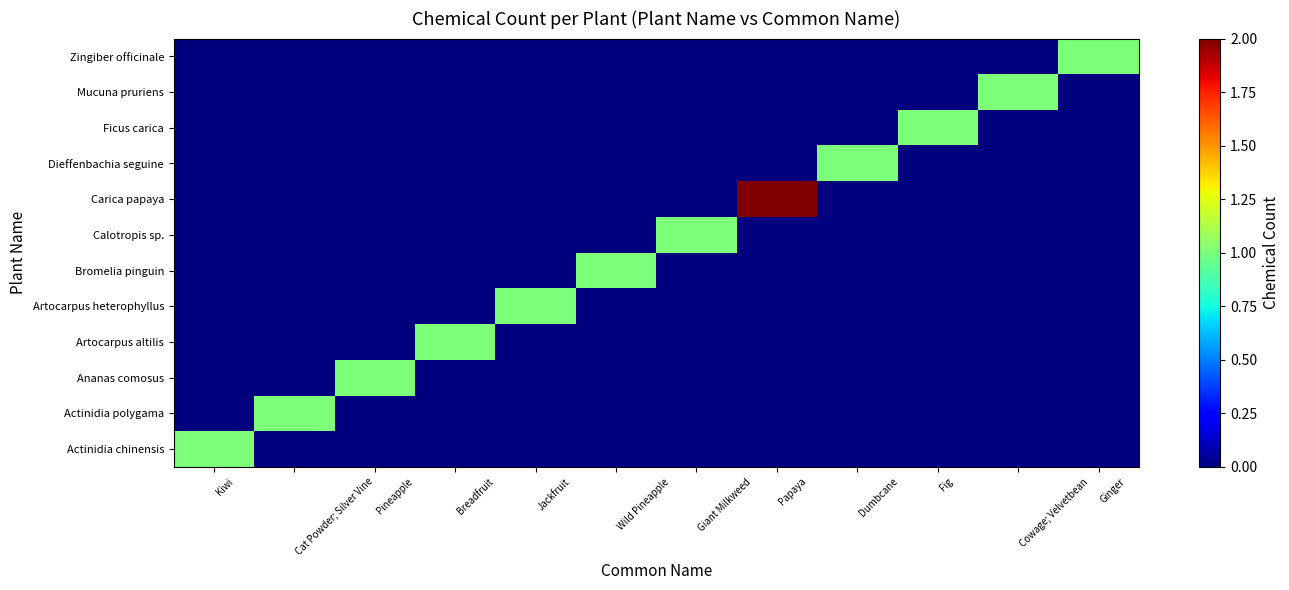

Reading right to left, list all the values displayed in this chart.

Actinidia chinensis: Ginger=0	Cowage; Velvetbean=0	Fig=0	Dumbcane=0	Papaya=0	Giant Milkweed=0	Wild Pineapple=0	Jackfruit=0	Breadfruit=0	Pineapple=0	Cat Powder; Silver Vine=0	Kiwi=1
Actinidia polygama: Ginger=0	Cowage; Velvetbean=0	Fig=0	Dumbcane=0	Papaya=0	Giant Milkweed=0	Wild Pineapple=0	Jackfruit=0	Breadfruit=0	Pineapple=0	Cat Powder; Silver Vine=1	Kiwi=0
Ananas comosus: Ginger=0	Cowage; Velvetbean=0	Fig=0	Dumbcane=0	Papaya=0	Giant Milkweed=0	Wild Pineapple=0	Jackfruit=0	Breadfruit=0	Pineapple=1	Cat Powder; Silver Vine=0	Kiwi=0
Artocarpus altilis: Ginger=0	Cowage; Velvetbean=0	Fig=0	Dumbcane=0	Papaya=0	Giant Milkweed=0	Wild Pineapple=0	Jackfruit=0	Breadfruit=1	Pineapple=0	Cat Powder; Silver Vine=0	Kiwi=0
Artocarpus heterophyllus: Ginger=0	Cowage; Velvetbean=0	Fig=0	Dumbcane=0	Papaya=0	Giant Milkweed=0	Wild Pineapple=0	Jackfruit=1	Breadfruit=0	Pineapple=0	Cat Powder; Silver Vine=0	Kiwi=0
Bromelia pinguin: Ginger=0	Cowage; Velvetbean=0	Fig=0	Dumbcane=0	Papaya=0	Giant Milkweed=0	Wild Pineapple=1	Jackfruit=0	Breadfruit=0	Pineapple=0	Cat Powder; Silver Vine=0	Kiwi=0
Calotropis sp.: Ginger=0	Cowage; Velvetbean=0	Fig=0	Dumbcane=0	Papaya=0	Giant Milkweed=1	Wild Pineapple=0	Jackfruit=0	Breadfruit=0	Pineapple=0	Cat Powder; Silver Vine=0	Kiwi=0
Carica papaya: Ginger=0	Cowage; Velvetbean=0	Fig=0	Dumbcane=0	Papaya=2	Giant Milkweed=0	Wild Pineapple=0	Jackfruit=0	Breadfruit=0	Pineapple=0	Cat Powder; Silver Vine=0	Kiwi=0
Dieffenbachia seguine: Ginger=0	Cowage; Velvetbean=0	Fig=0	Dumbcane=1	Papaya=0	Giant Milkweed=0	Wild Pineapple=0	Jackfruit=0	Breadfruit=0	Pineapple=0	Cat Powder; Silver Vine=0	Kiwi=0
Ficus carica: Ginger=0	Cowage; Velvetbean=0	Fig=1	Dumbcane=0	Papaya=0	Giant Milkweed=0	Wild Pineapple=0	Jackfruit=0	Breadfruit=0	Pineapple=0	Cat Powder; Silver Vine=0	Kiwi=0
Mucuna pruriens: Ginger=0	Cowage; Velvetbean=1	Fig=0	Dumbcane=0	Papaya=0	Giant Milkweed=0	Wild Pineapple=0	Jackfruit=0	Breadfruit=0	Pineapple=0	Cat Powder; Silver Vine=0	Kiwi=0
Zingiber officinale: Ginger=1	Cowage; Velvetbean=0	Fig=0	Dumbcane=0	Papaya=0	Giant Milkweed=0	Wild Pineapple=0	Jackfruit=0	Breadfruit=0	Pineapple=0	Cat Powder; Silver Vine=0	Kiwi=0